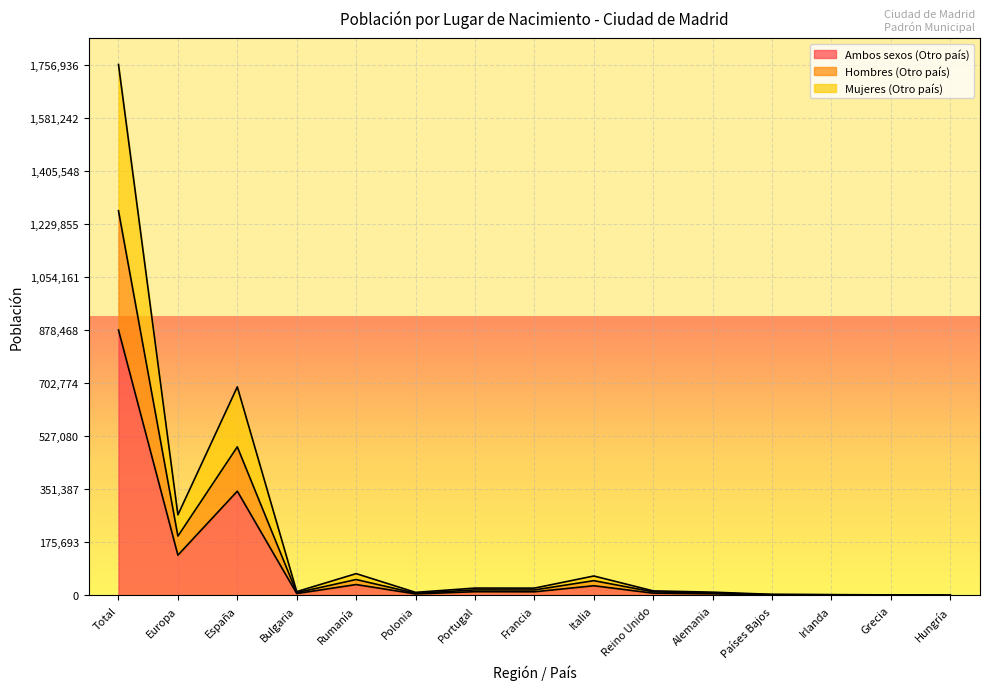

Rank the series by their maximum value, from highest to lowest.

Mujeres (Otro país), Hombres (Otro país), Ambos sexos (Otro país)